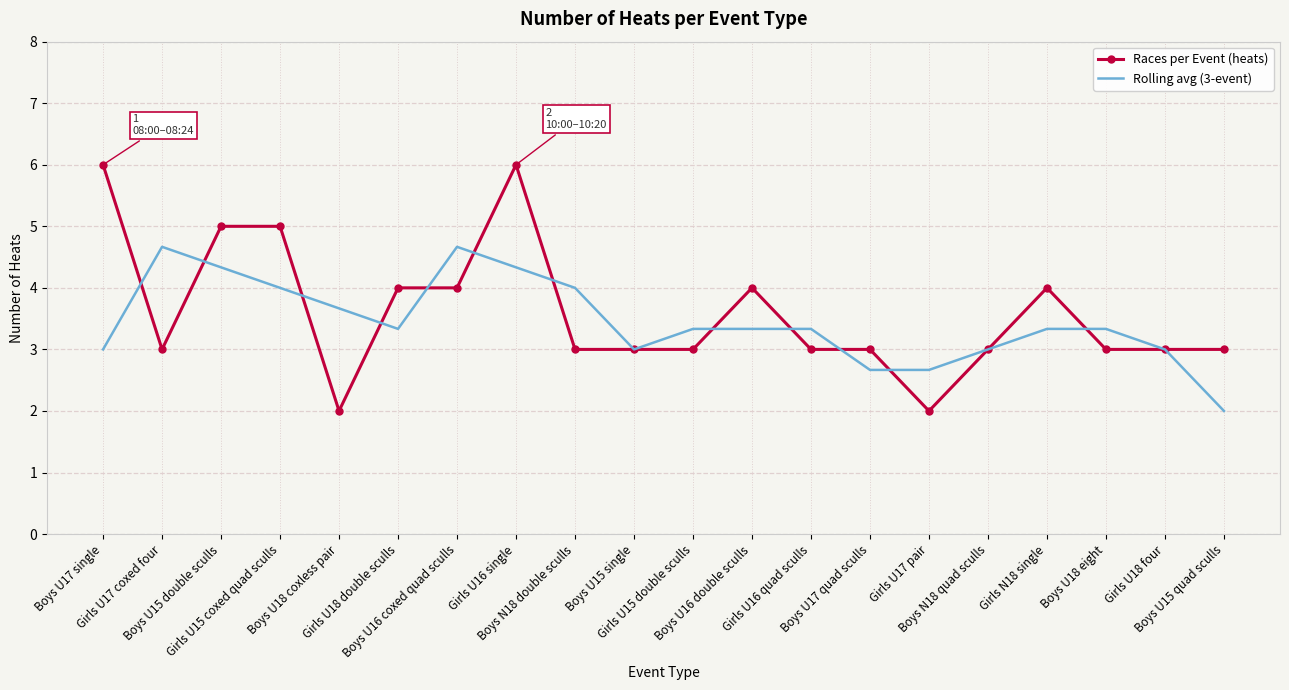

Is it true that Rolling avg (3-event) equals 4.3 at Boys U15 double sculls?

True